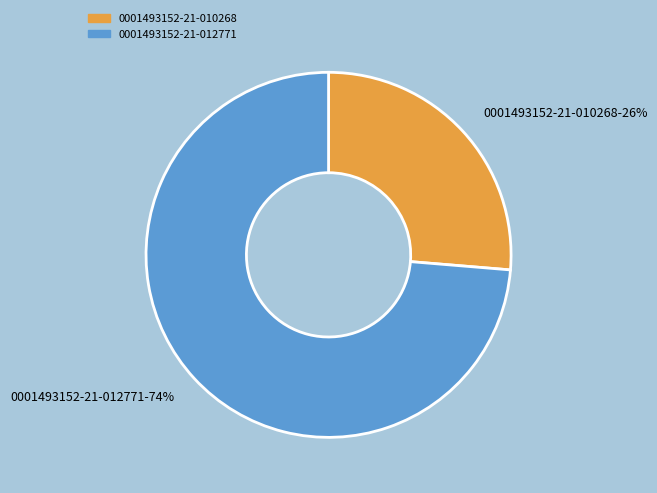

True or false: 0001493152-21-010268 accounts for 26% of the total.

True